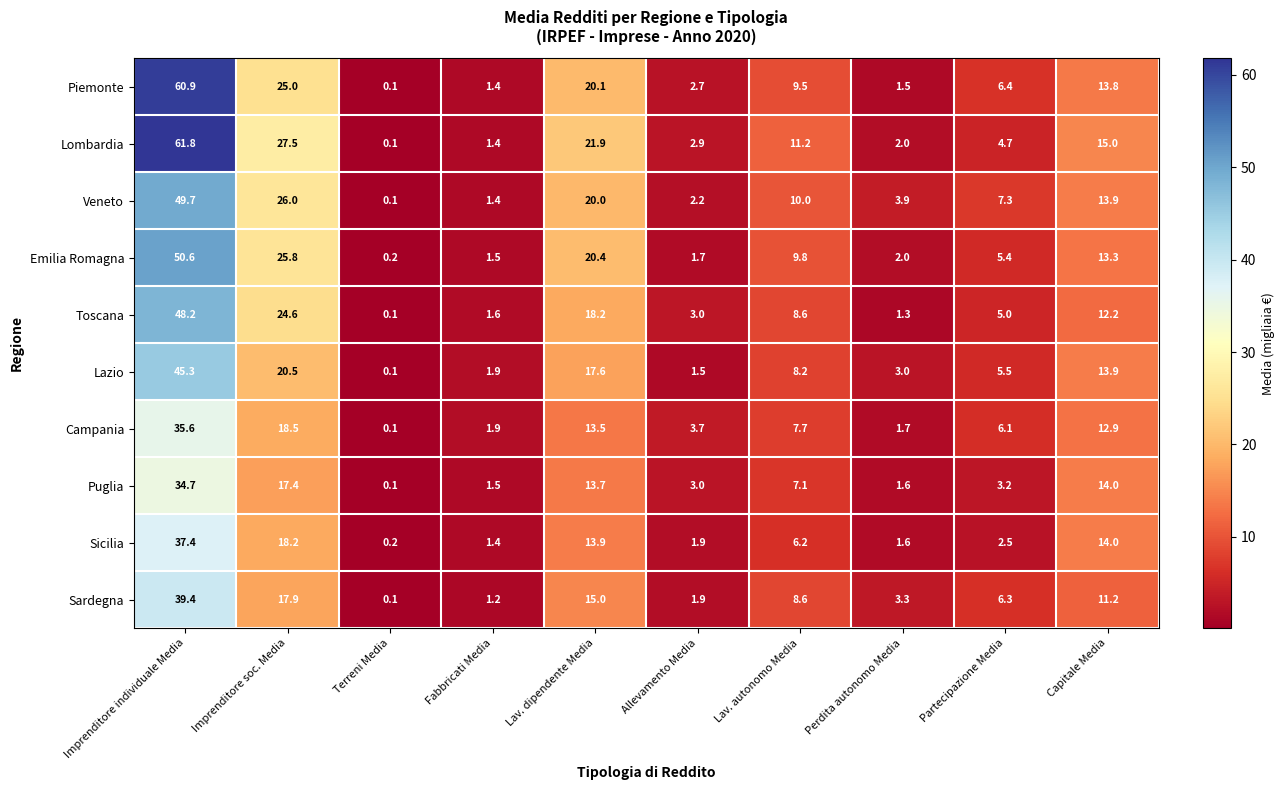

Which category has the highest value across all series?

Imprenditore individuale Media